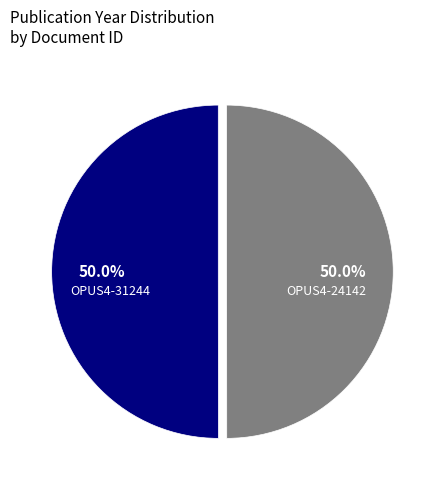

What percentage is the OPUS4-24142 slice, to the nearest percent?

50%